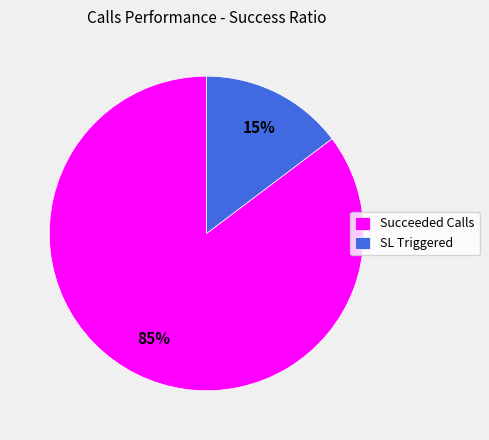

Which category has the biggest portion of the pie?

Succeeded Calls